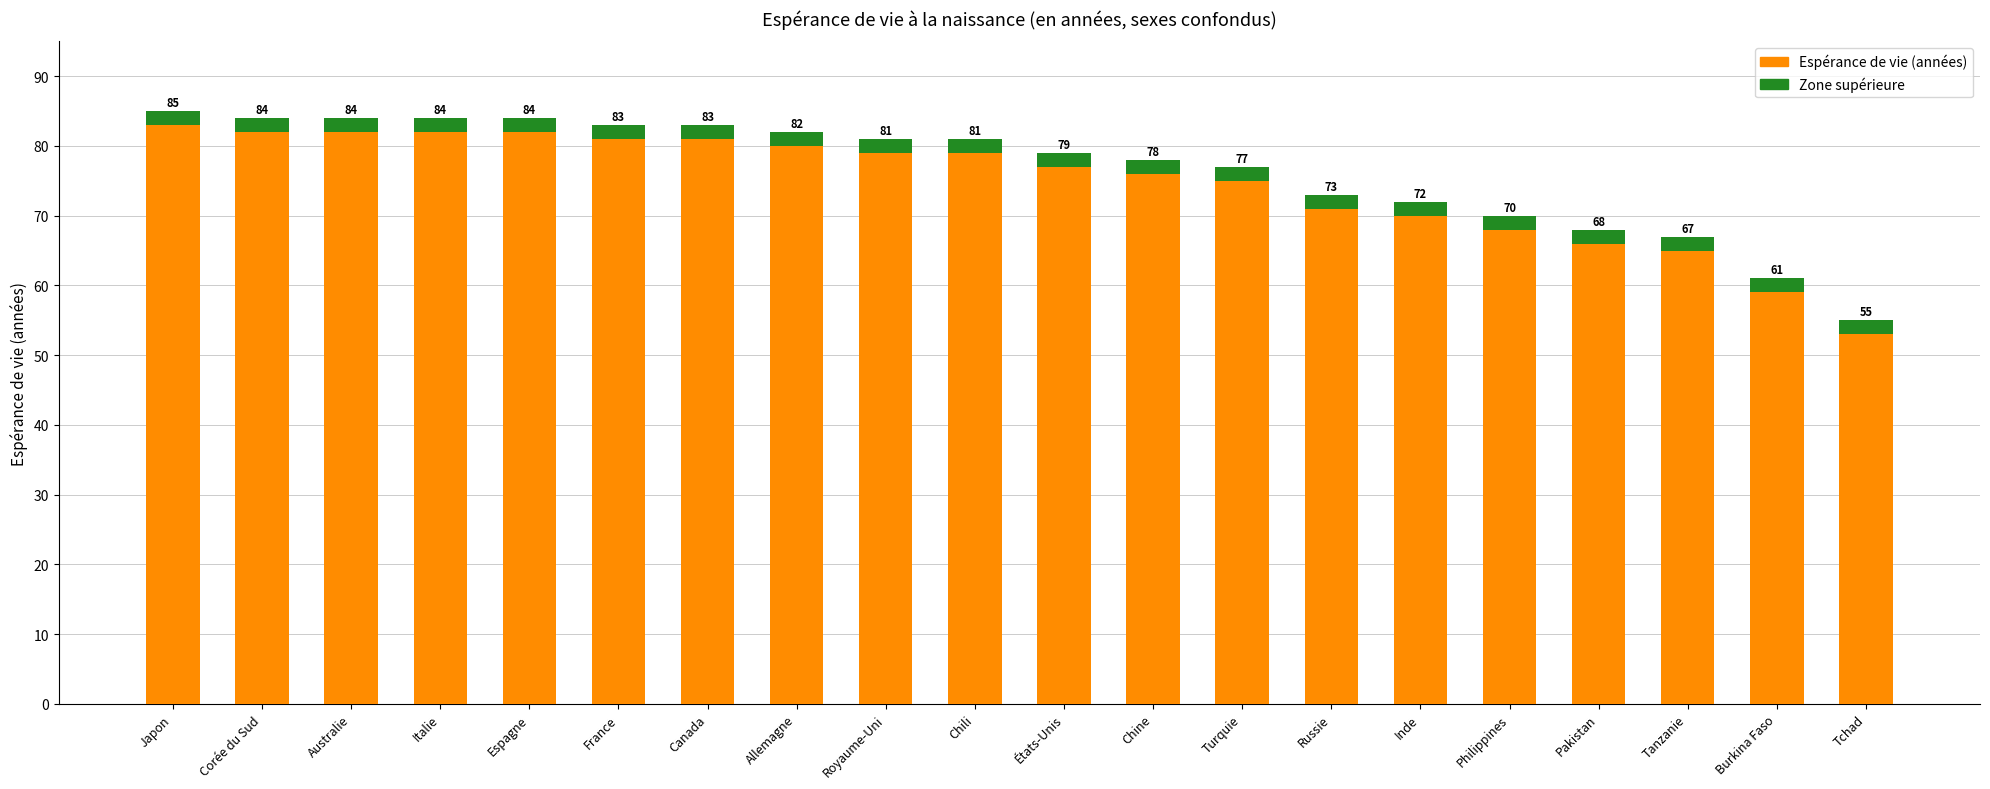

Rank the categories by Espérance de vie value from highest to lowest.

Japon, Corée du Sud, Australie, Italie, Espagne, France, Canada, Allemagne, Royaume-Uni, Chili, États-Unis, Chine, Turquie, Russie, Inde, Philippines, Pakistan, Tanzanie, Burkina Faso, Tchad